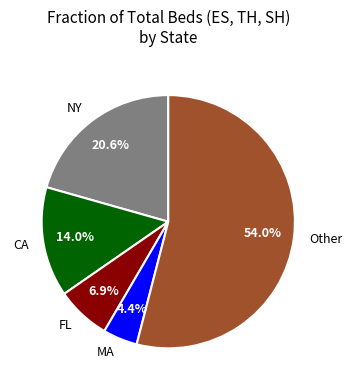

Is Other the majority of the pie?

Yes